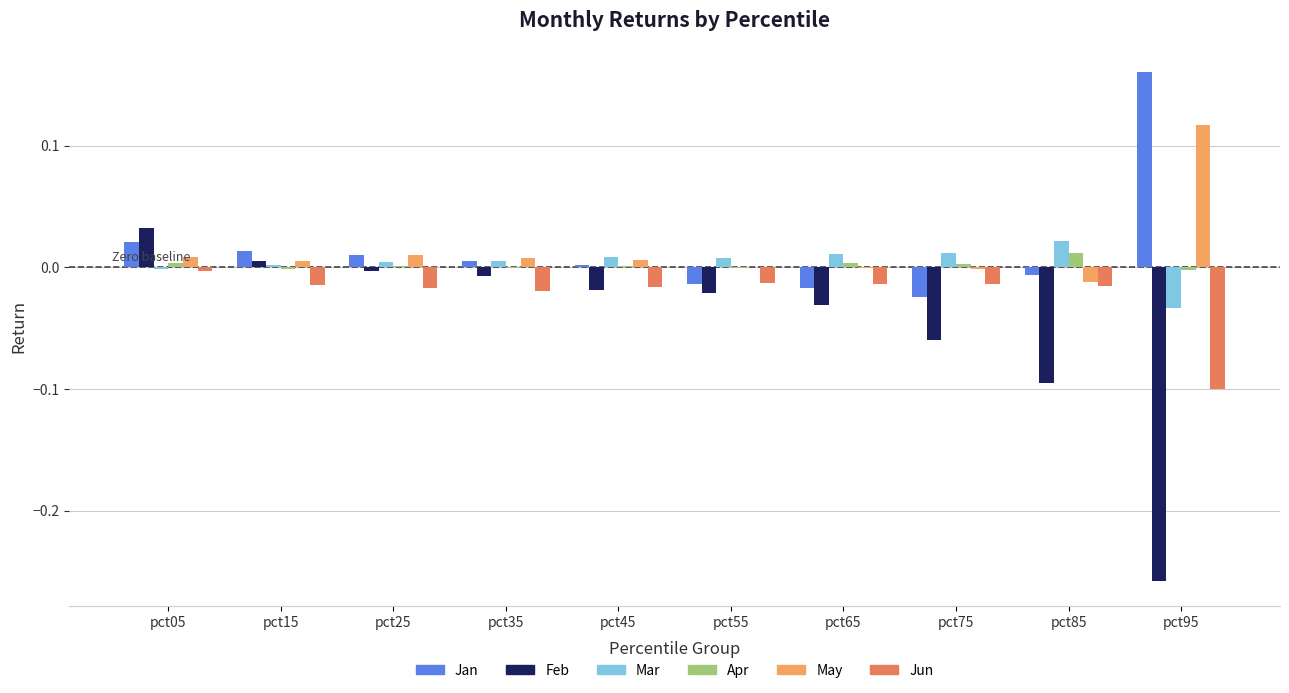

How many distinct data groups are displayed?

6